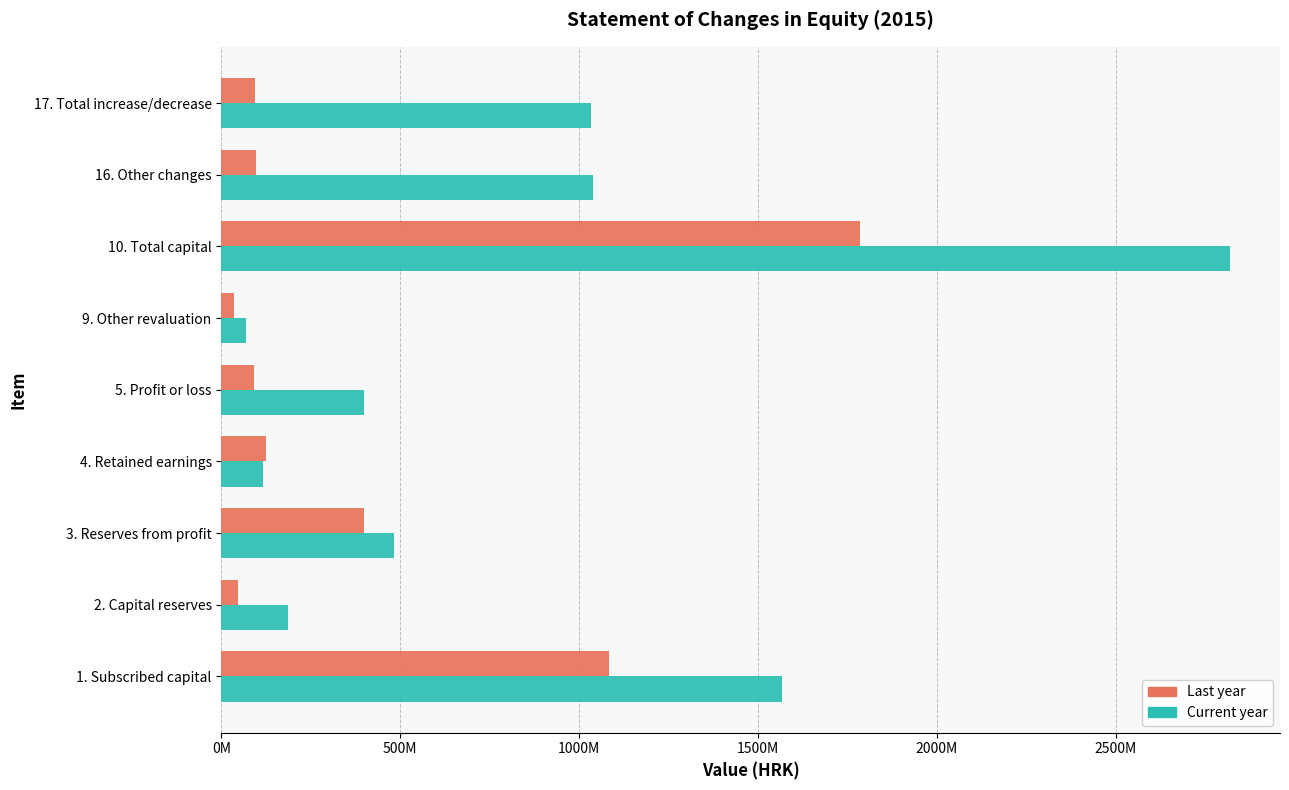

What are all the series names shown in the legend?

Last year, Current year